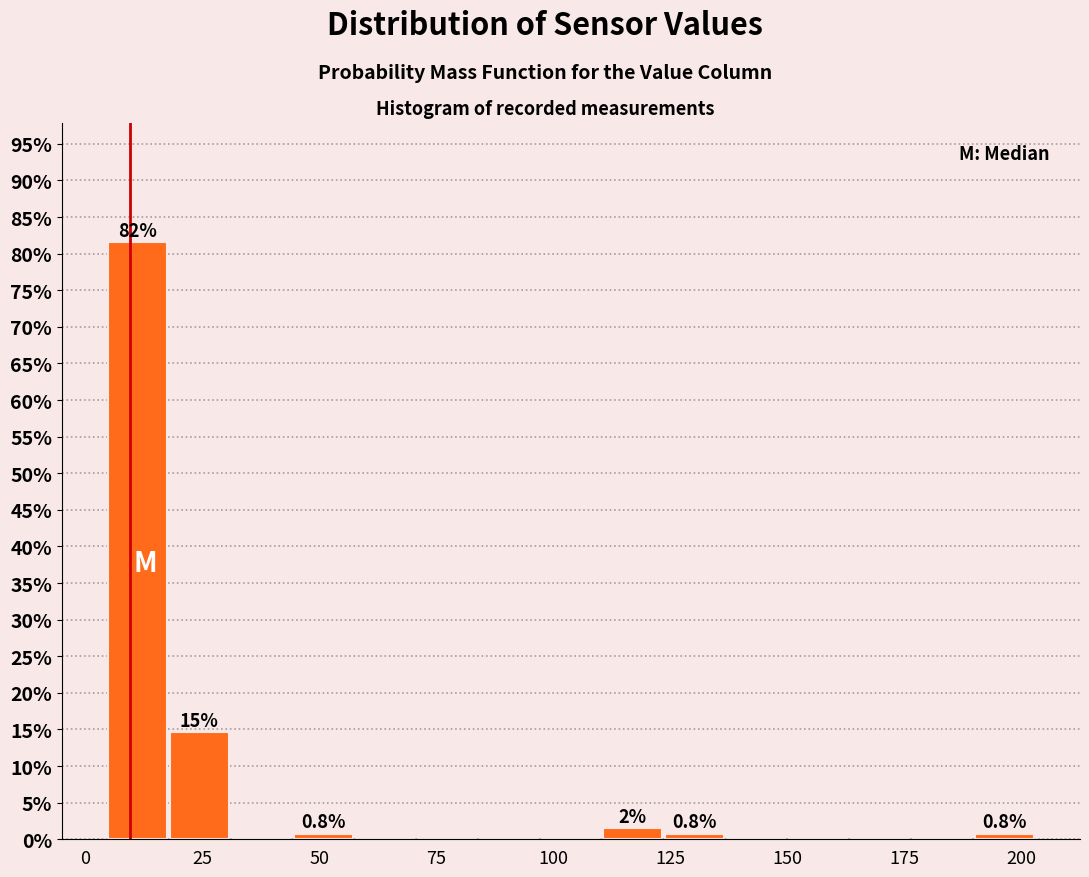

Read against the x-axis, roughly where is the centre of the tallest bar?

10